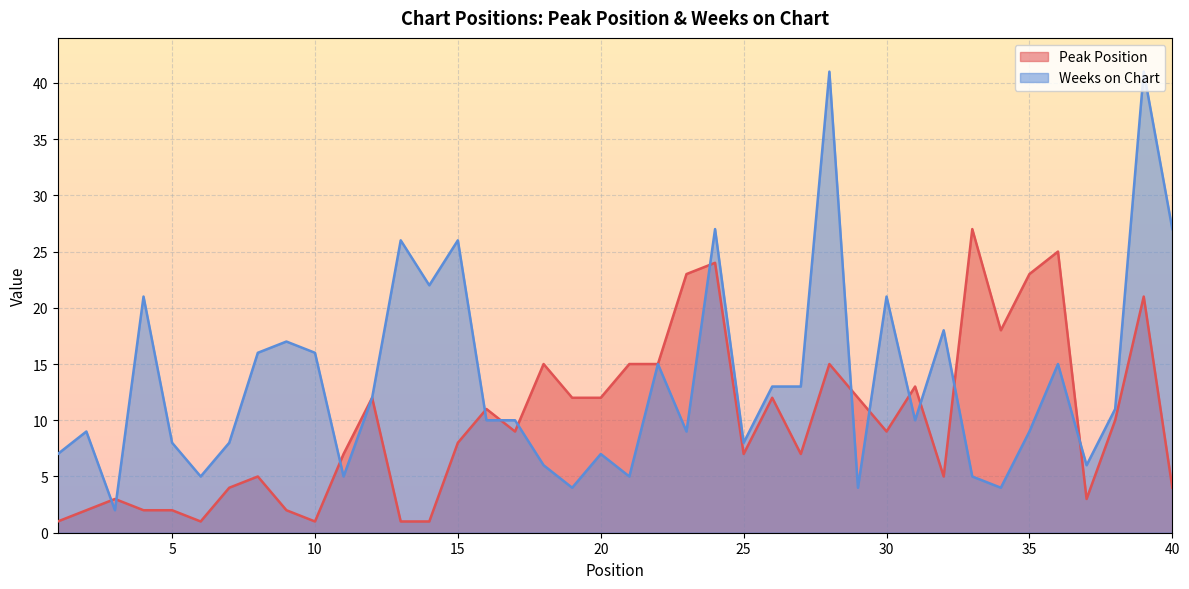

What is the sum of all Peak Position values?

399